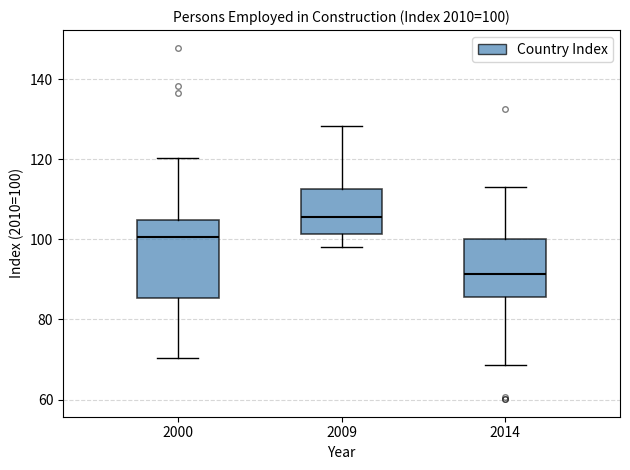

Which box's median line is the highest?

2009